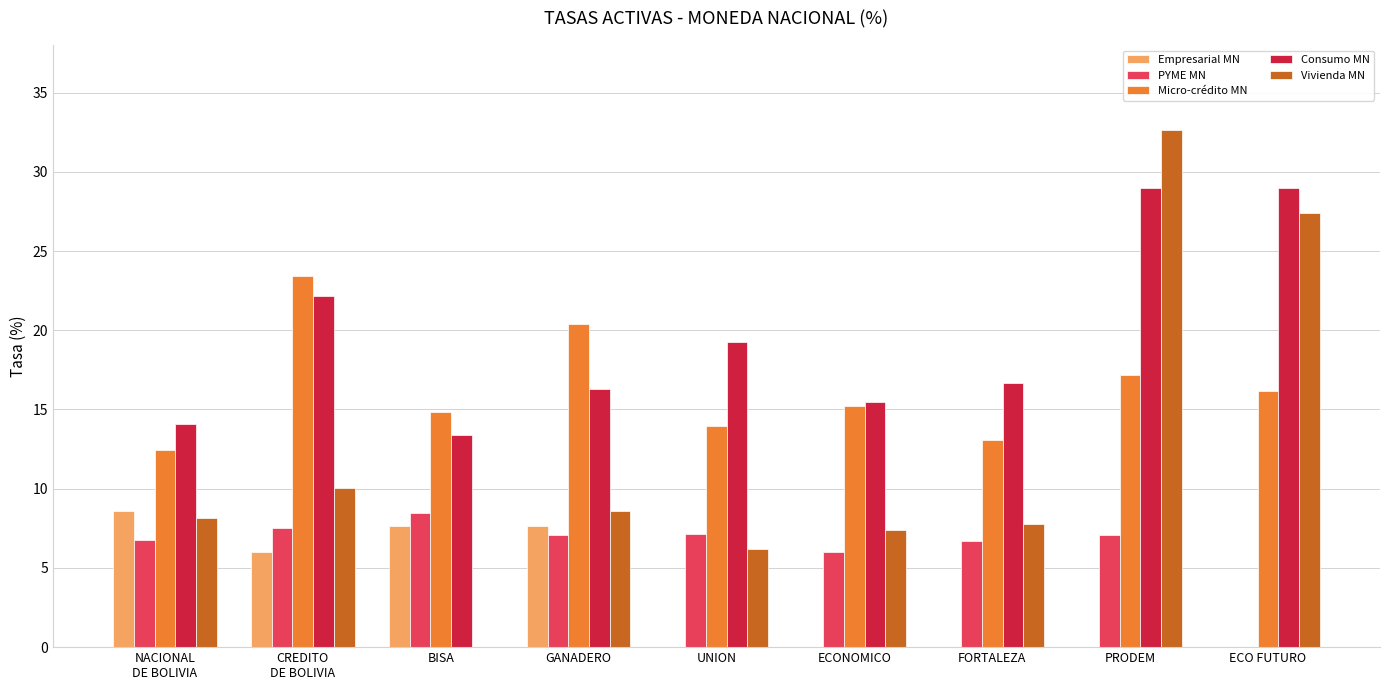

What is the greatest value displayed?

32.6